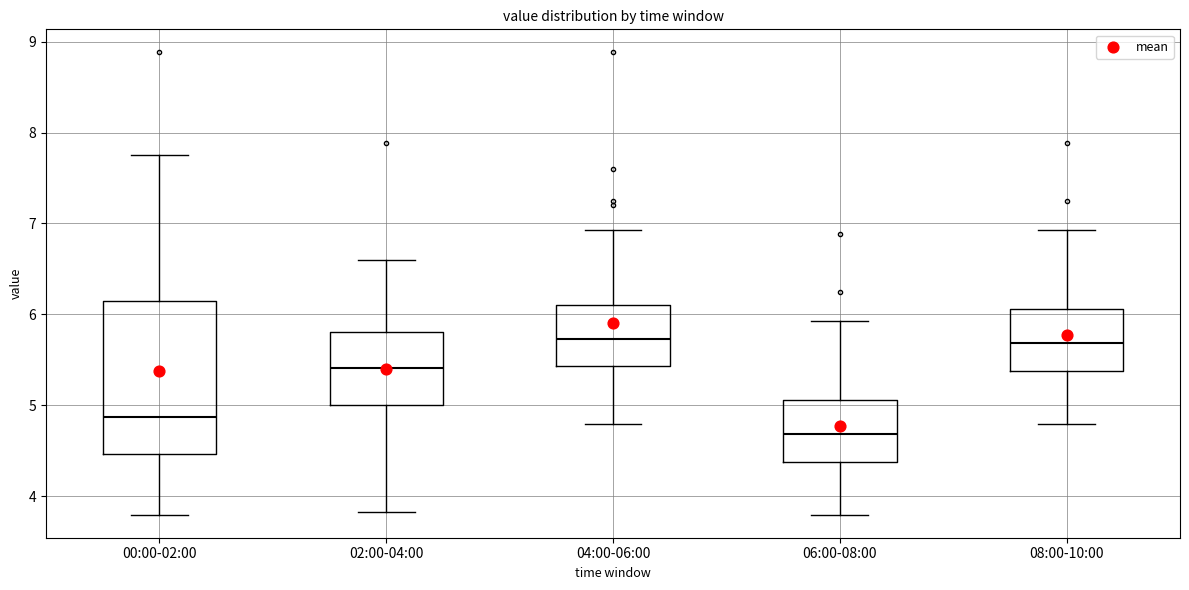

Reading left to right, transcribe this box plot: for each box, give where its median line is, the range the box spans, and where its two whiskers end, as read against the y-axis. The values are not printed on the chart, so give them approximately, as read against the axis.

00:00-02:00: median 4.9, box 4.5 to 6.2, whiskers 3.8 to 7.8
02:00-04:00: median 5.4, box 5.0 to 5.8, whiskers 3.8 to 6.6
04:00-06:00: median 5.7, box 5.4 to 6.1, whiskers 4.8 to 6.9
06:00-08:00: median 4.7, box 4.4 to 5.1, whiskers 3.8 to 5.9
08:00-10:00: median 5.7, box 5.4 to 6.1, whiskers 4.8 to 6.9